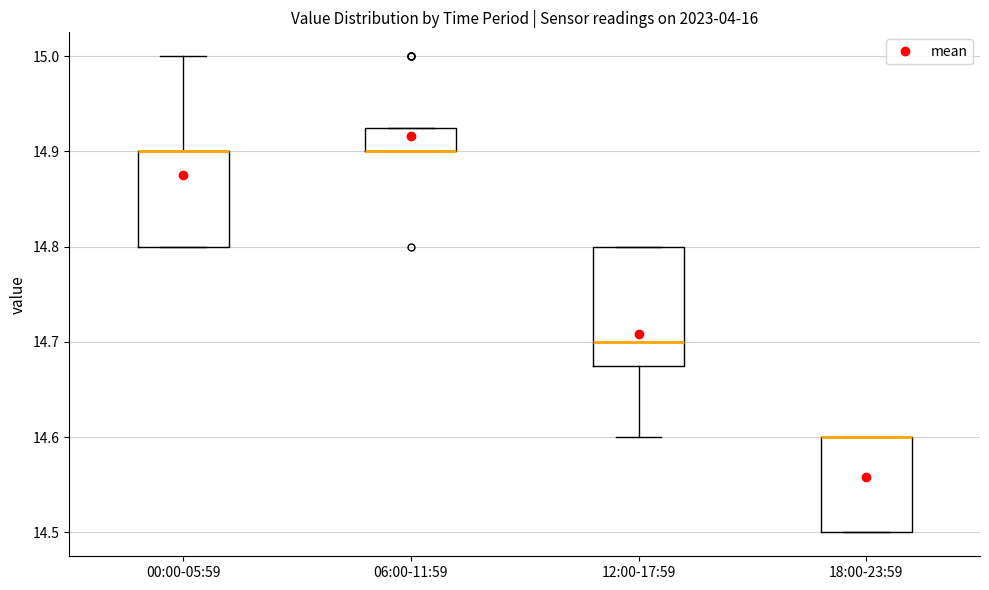

Comparing the boxes themselves (not the whiskers), which one is the tallest?

12:00-17:59